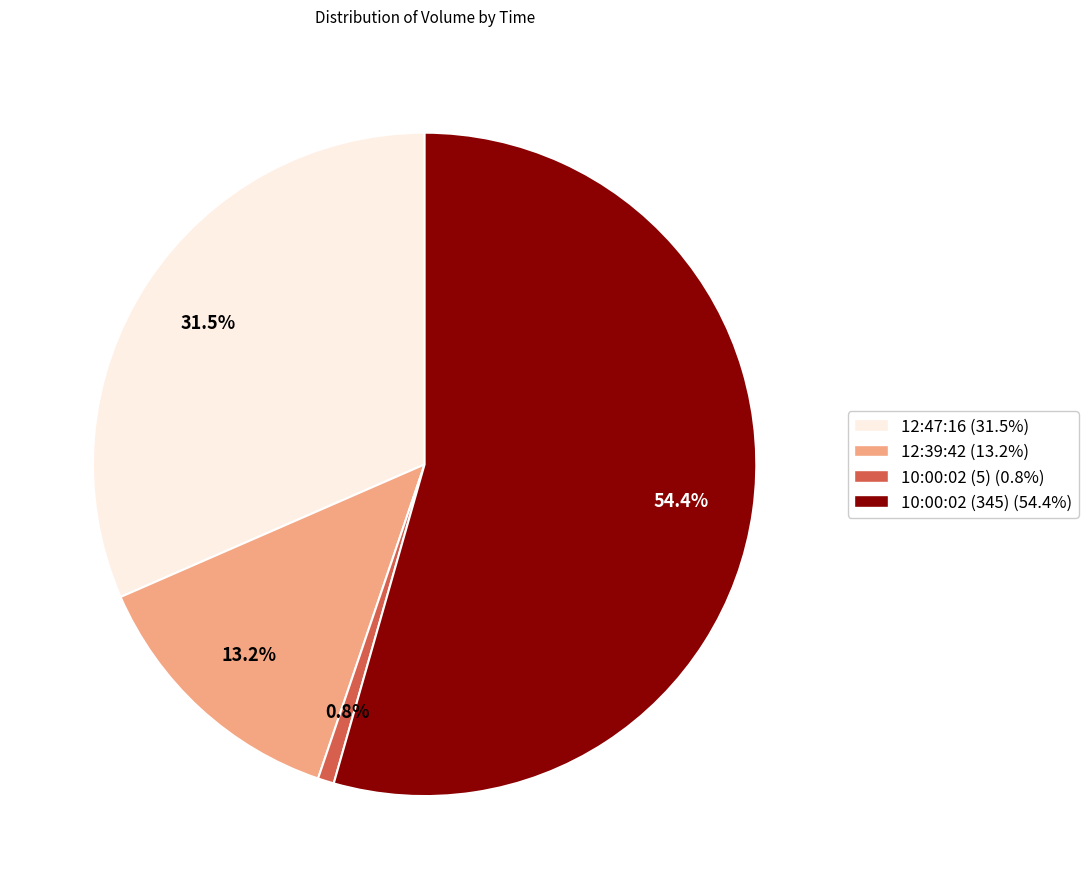

To the nearest percent, what is the difference between the 12:39:42 and 12:47:16 slice percentages?

18%